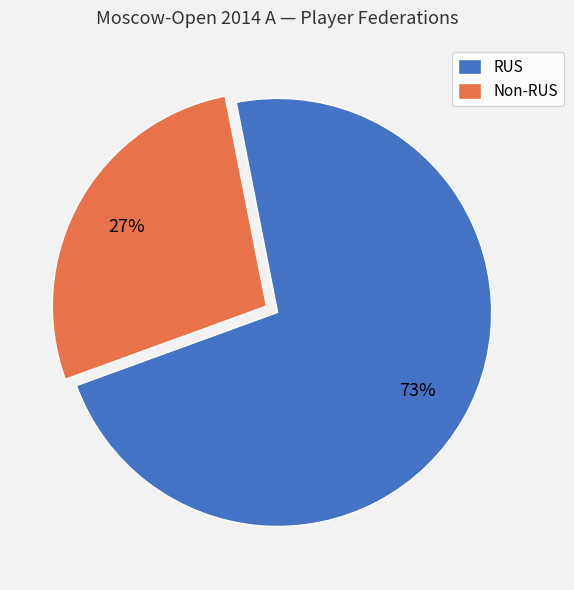

To the nearest percent, what is the average slice percentage?

50%